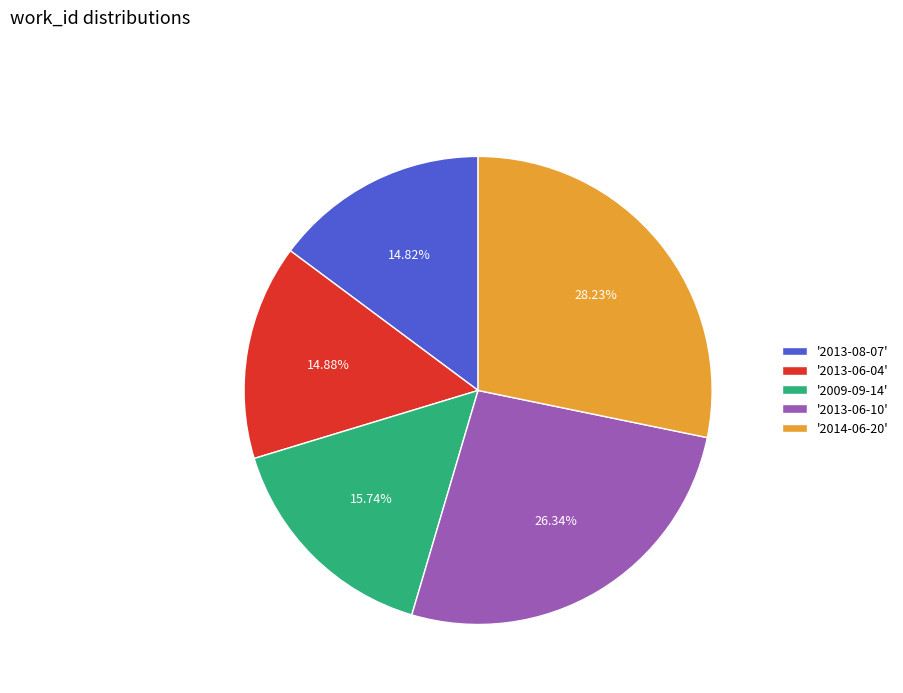

Count the number of slices in the pie.

5